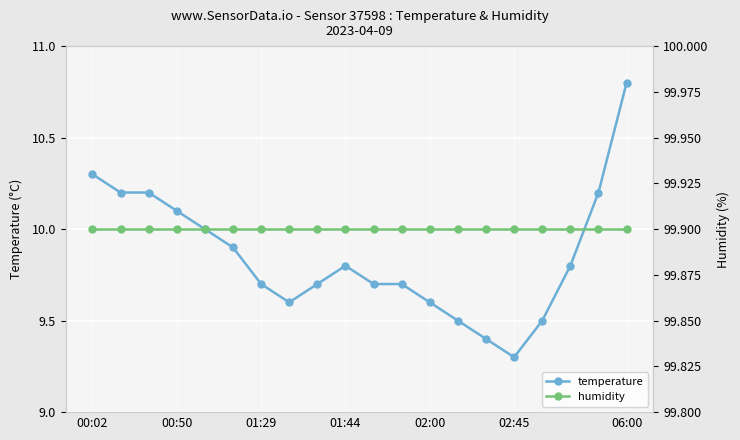

Reading left to right, what are all the values shown in this chart?

temperature: 10.3	10.2	10.2	10.1	10.0	9.9	9.7	9.6	9.7	9.8	9.7	9.7	9.6	9.5	9.4	9.3	9.5	9.8	10.2	10.8
humidity: 99.9	99.9	99.9	99.9	99.9	99.9	99.9	99.9	99.9	99.9	99.9	99.9	99.9	99.9	99.9	99.9	99.9	99.9	99.9	99.9